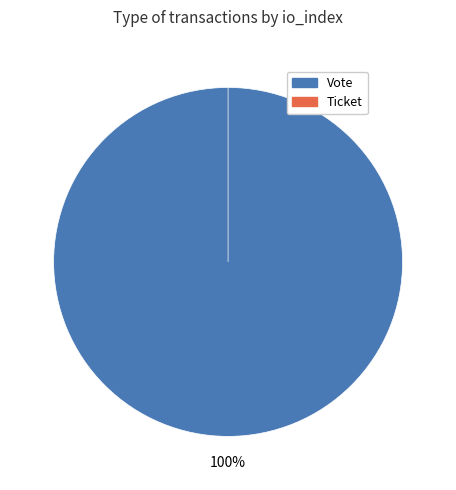

To the nearest percent, what percentage of the pie is Vote?

100%